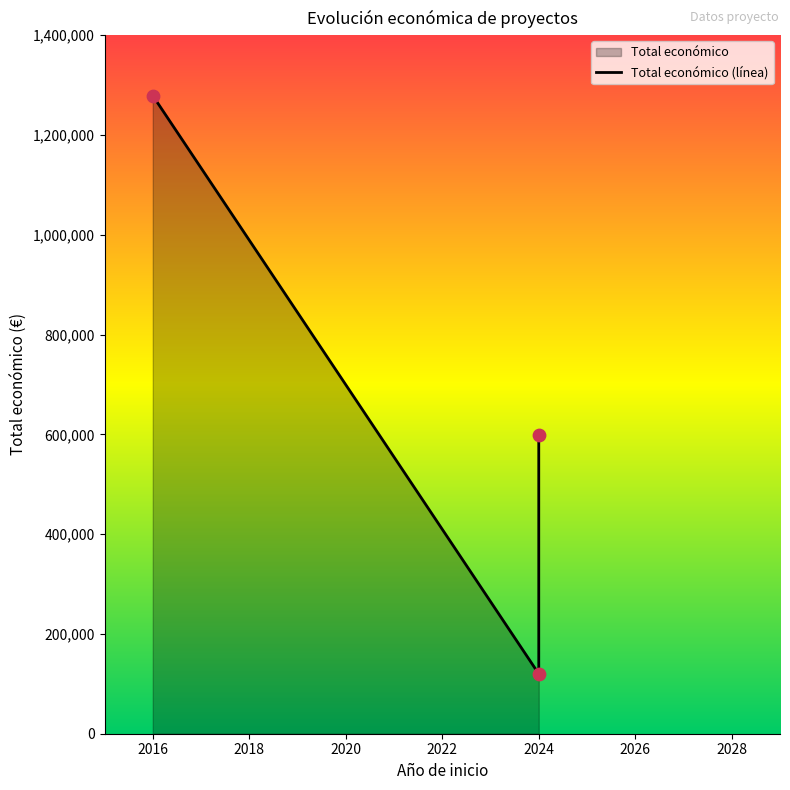

Approximately how many times larger is the value at 2016 compared to 2024?

2.1